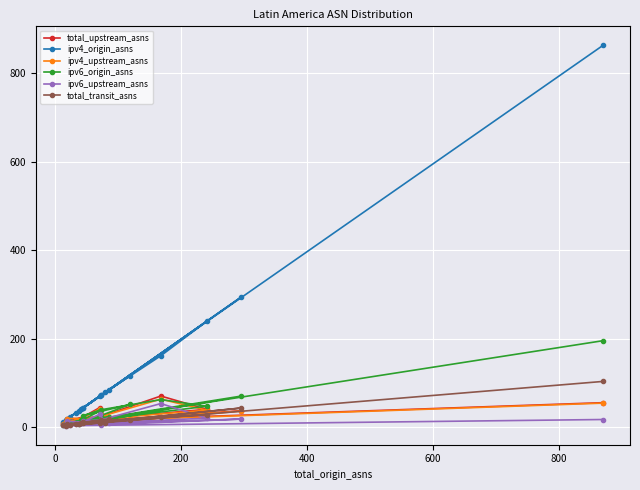

Count the number of data series in this chart.

6